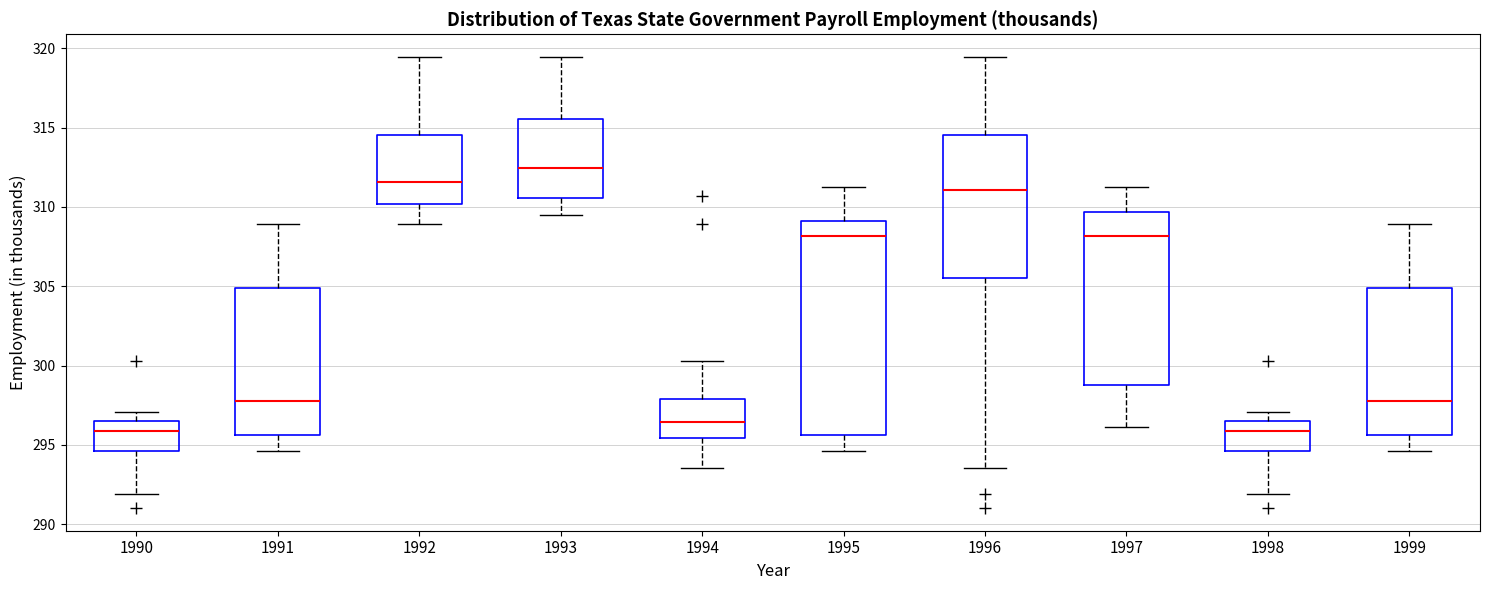

Which box has the highest median line?

1993